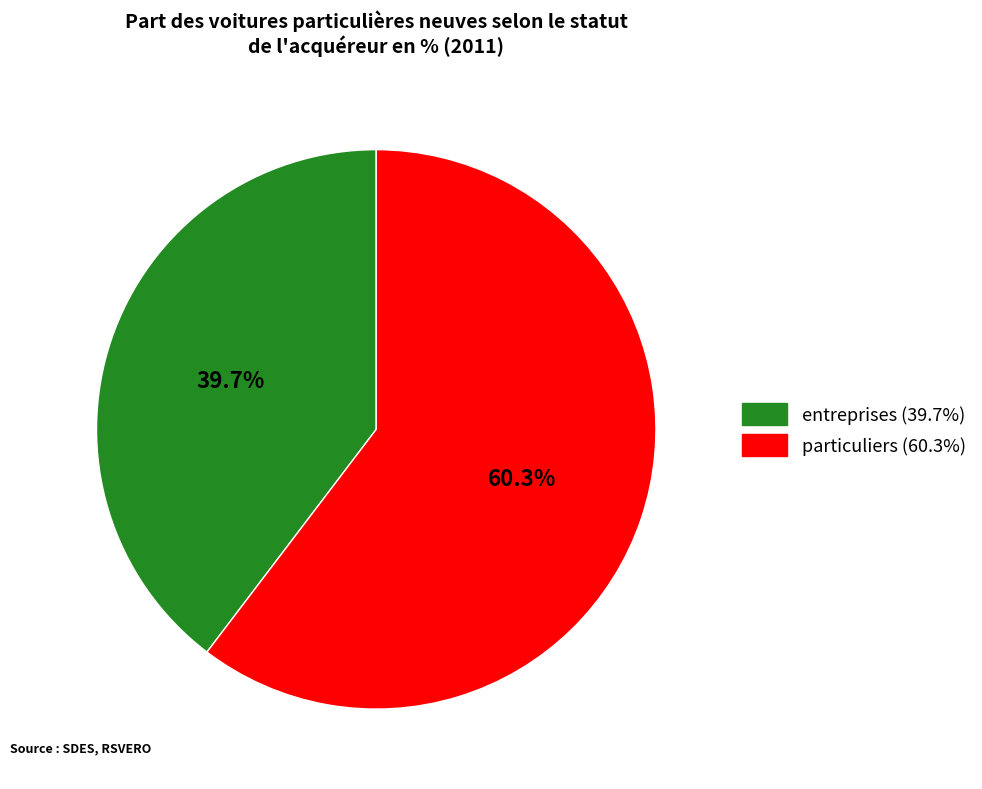

Does entreprises represent more than half of the total?

No